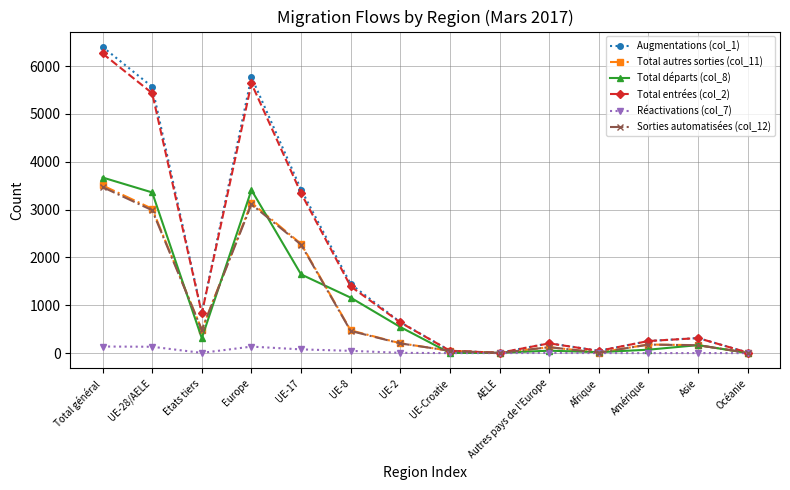

What position from the left is UE-2?

7